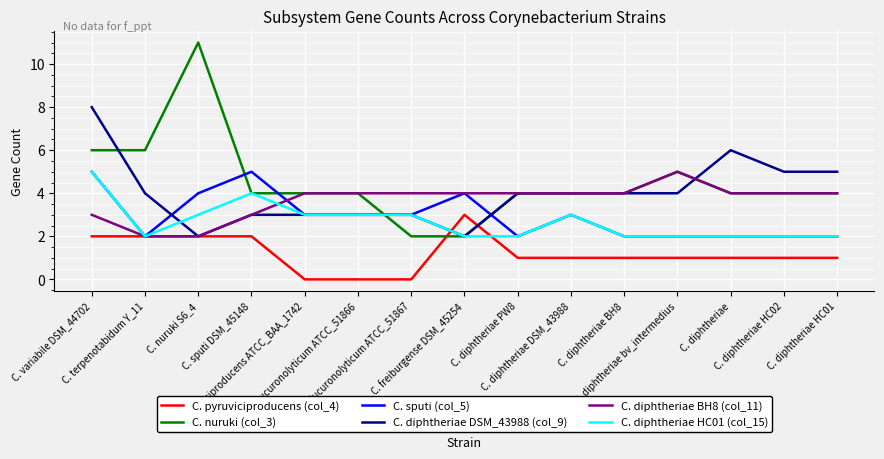

Where do C. diphtheriae DSM_43988 (col_9) and C. diphtheriae HC01 (col_15) first cross each other?

C. terpenotabidum Y_11 and C. nuruki S6_4